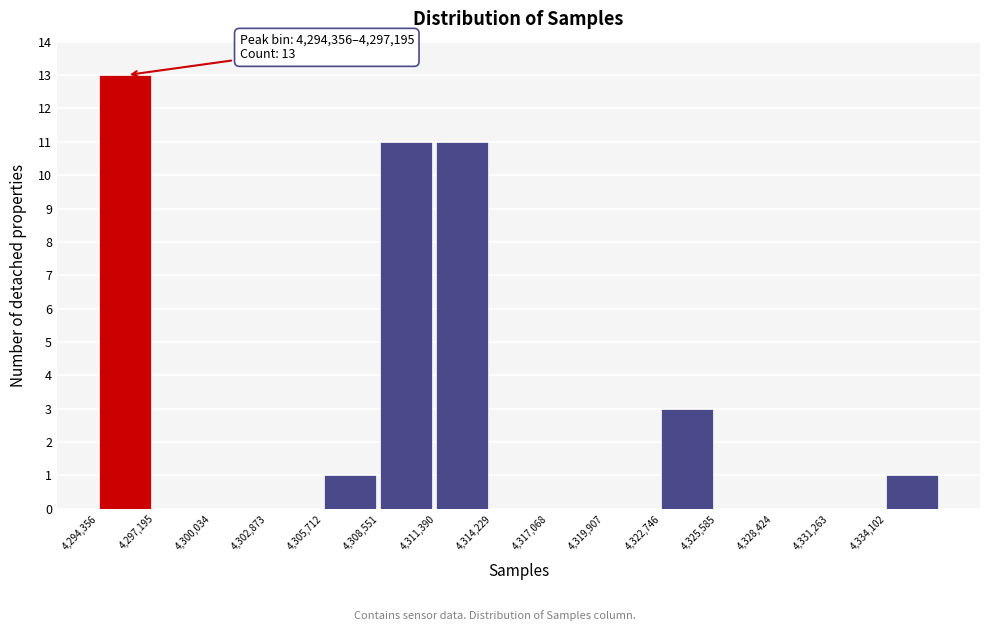

Over which range of the x-axis is the bar tallest?

4294500 to 4297000